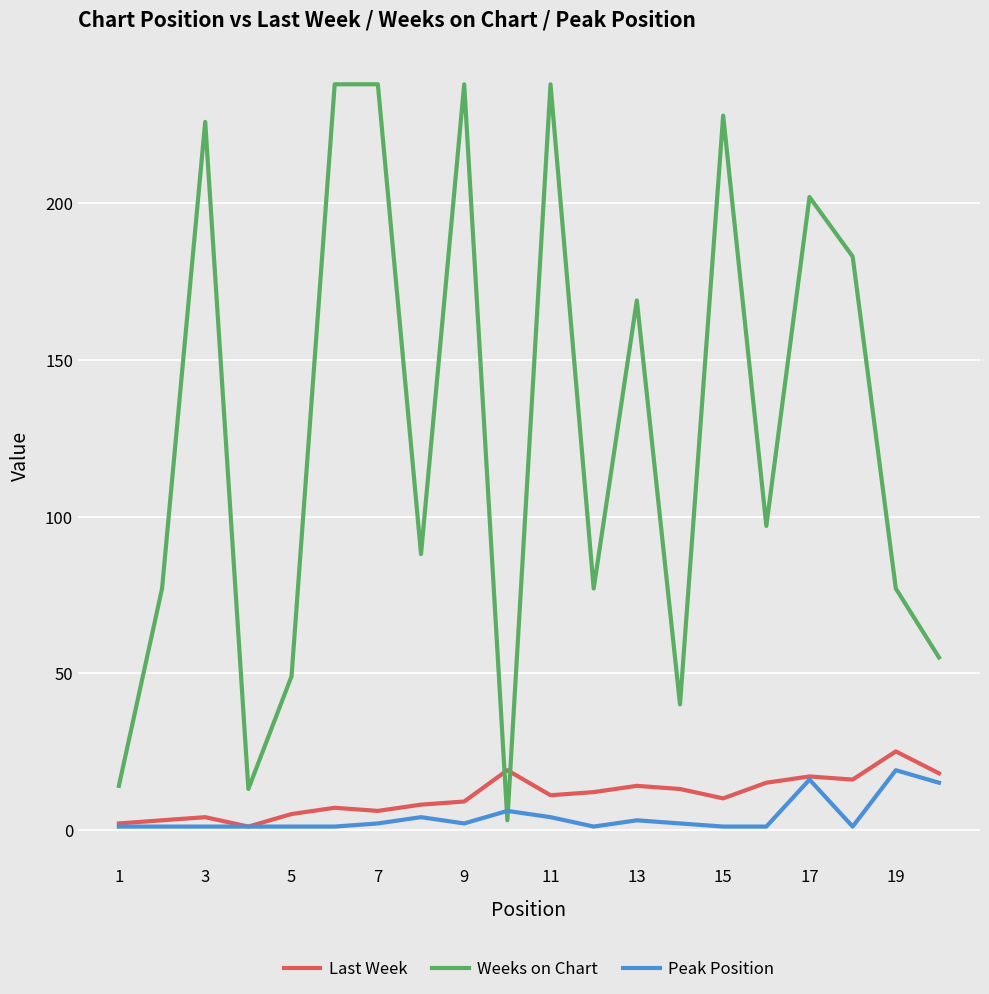

After their last crossing, which series has the higher values: Last Week or Weeks on Chart?

Weeks on Chart